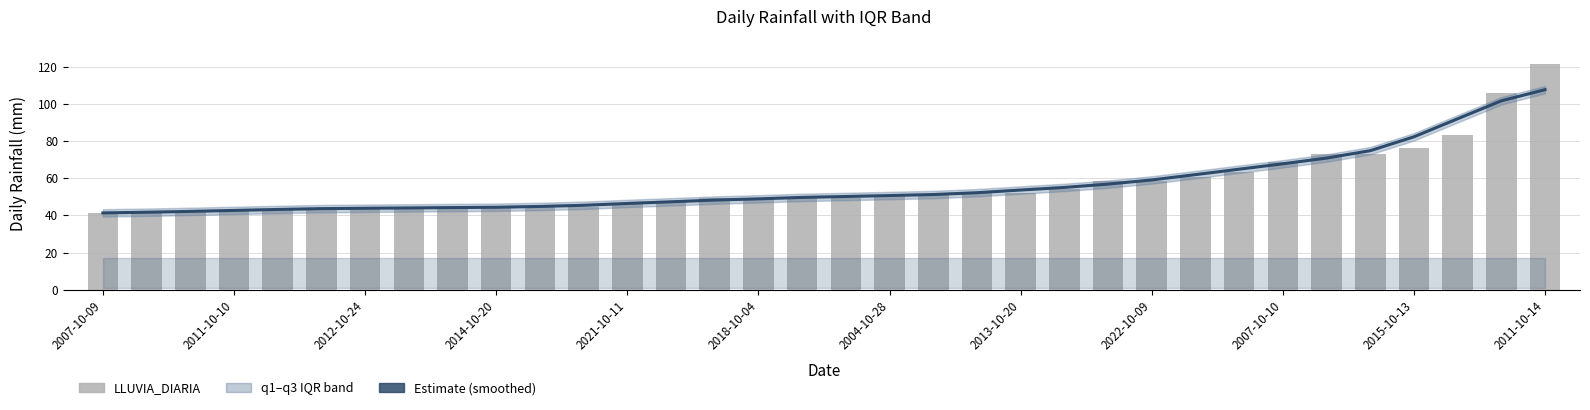

Which series has the widest spread of values?

LLUVIA_DIARIA